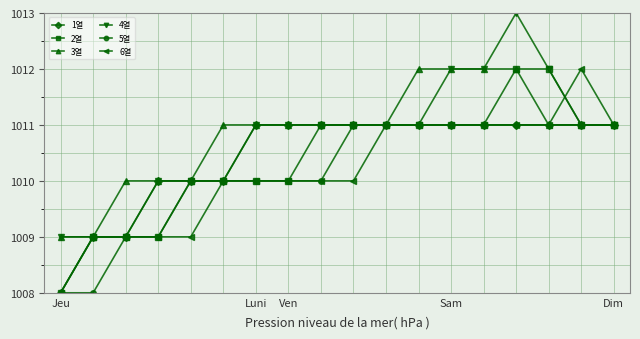

What is the value of the 5열 point at the 5th from the left?

1010